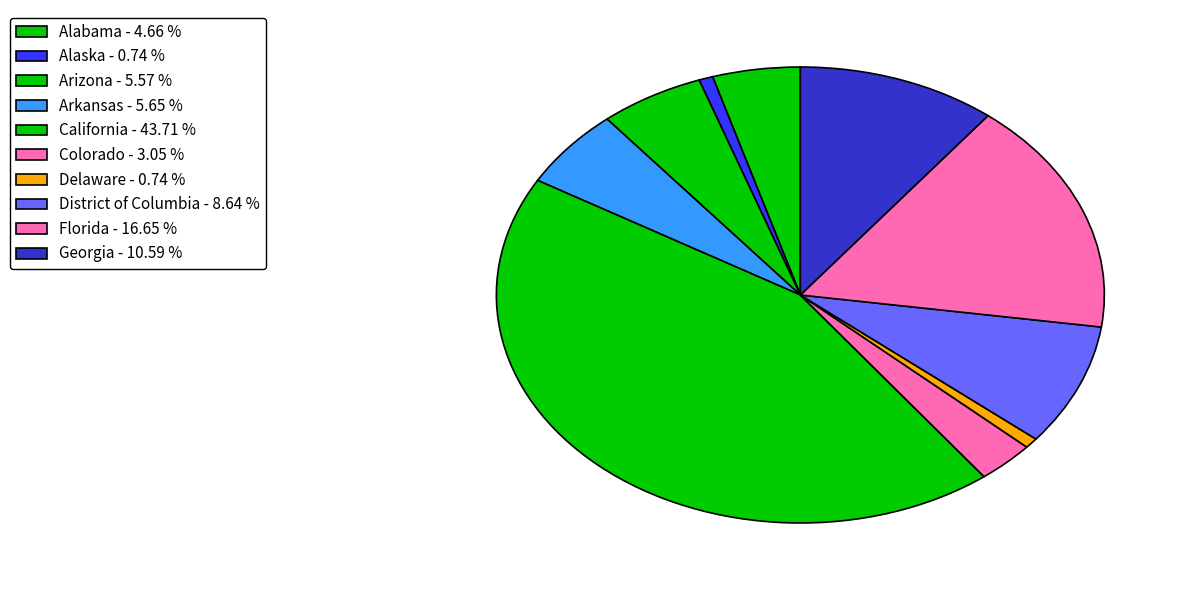

Does Georgia account for over 50% of the chart?

No